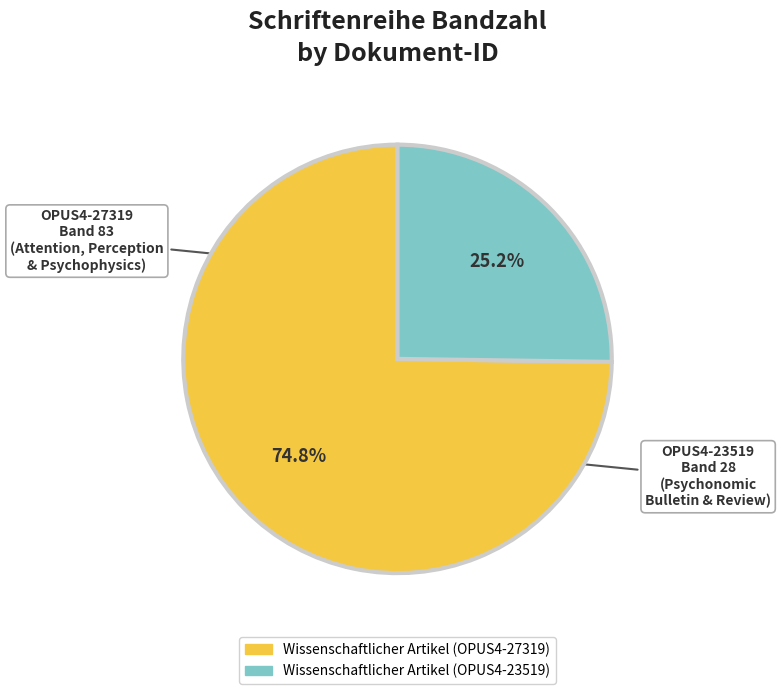

Is it true that Wissenschaftlicher Artikel (OPUS4-27319) is 83% of the pie?

False